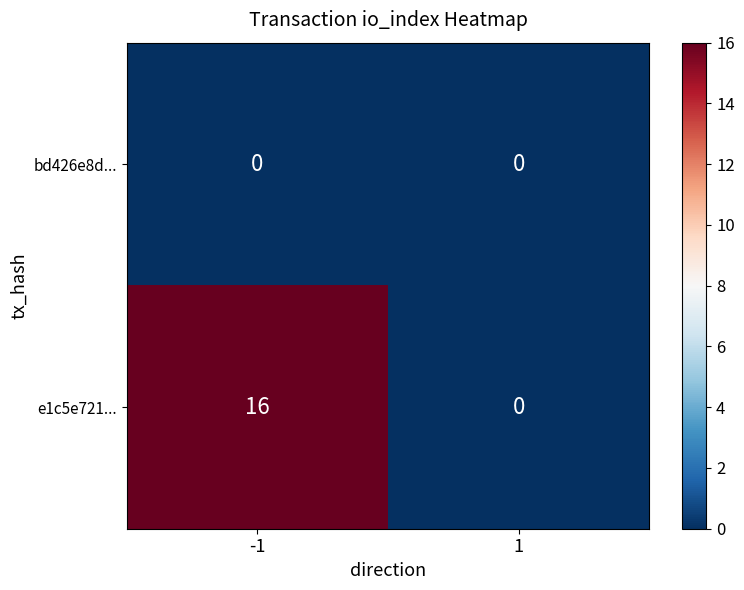

How many data points does each series have?

2